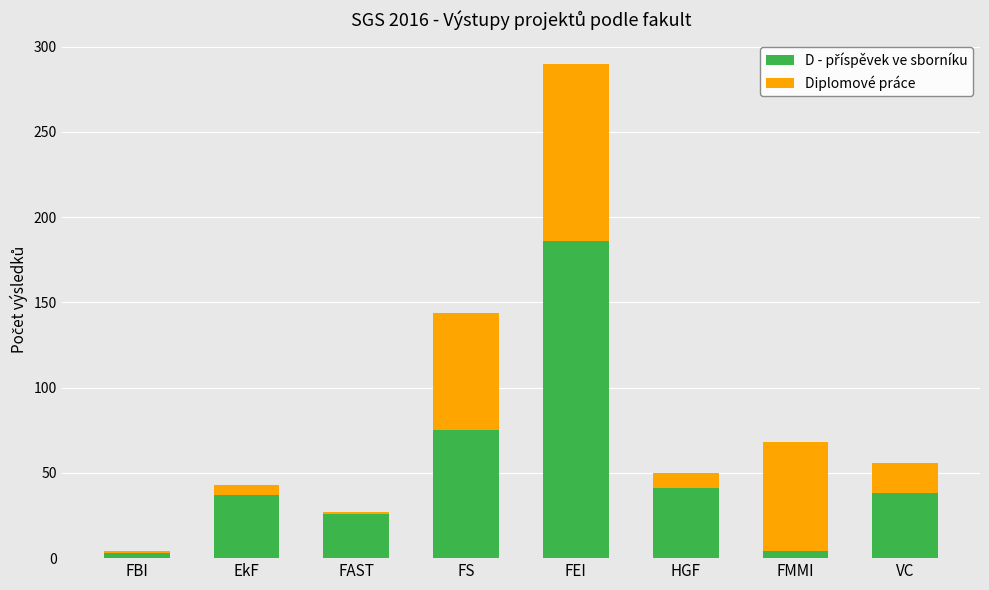

Does the chart contain stacked bars?

Yes